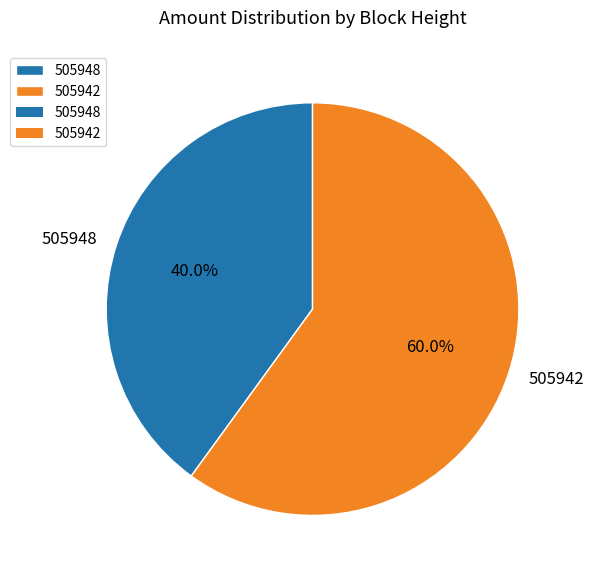

To the nearest percent, what is the difference between the 505942 and 505948 slice percentages?

20%